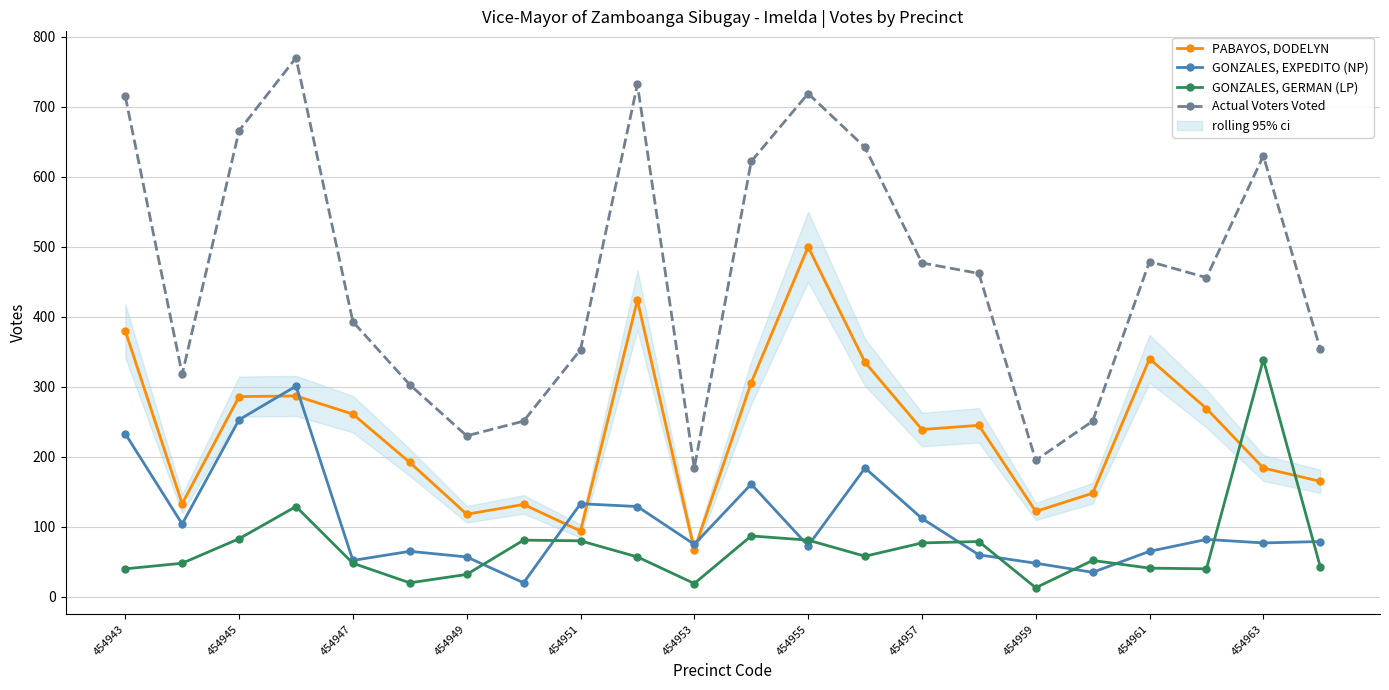

How many interior local peaks does the GONZALES, GERMAN (LP) series have?

6